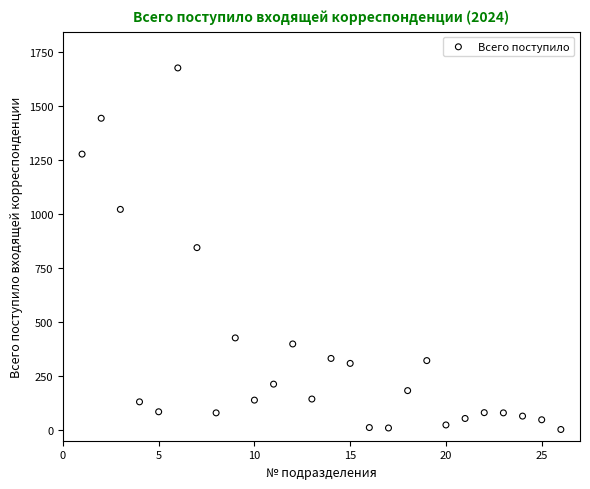

What is the range of Y values (max minus min)?

1674